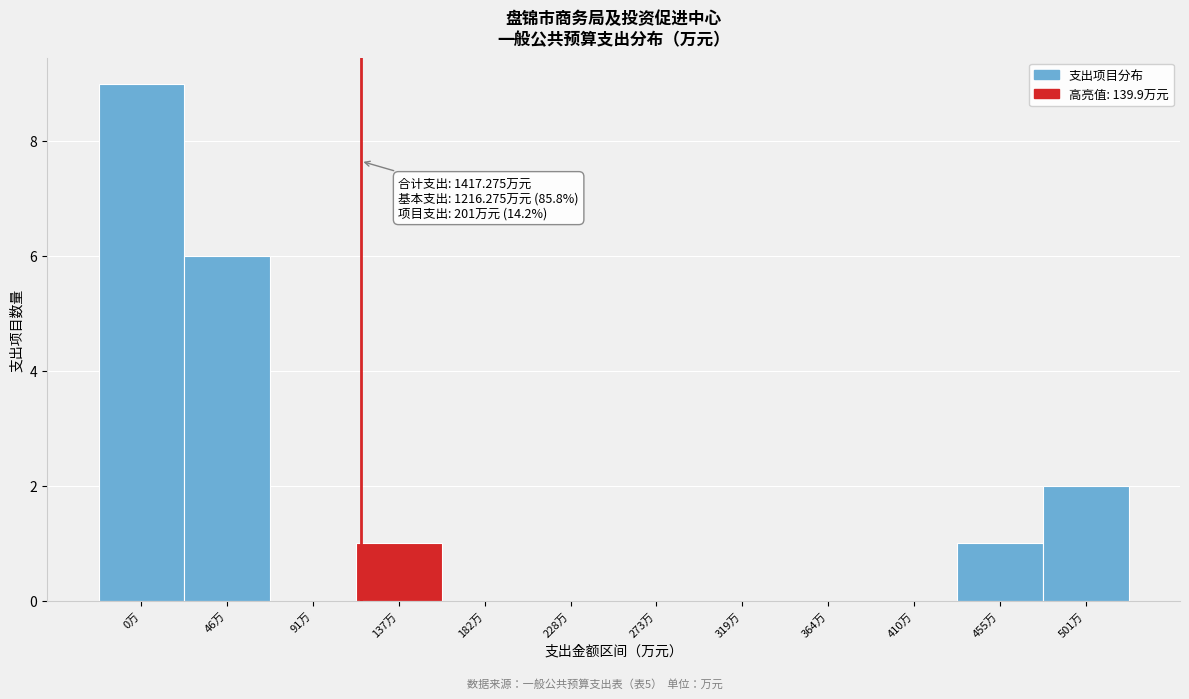

Reading left to right, transcribe all the data shown in this chart.

0万=9	46万=6	91万=0	137万=1	182万=0	228万=0	273万=0	319万=0	364万=0	410万=0	455万=1	501万=2